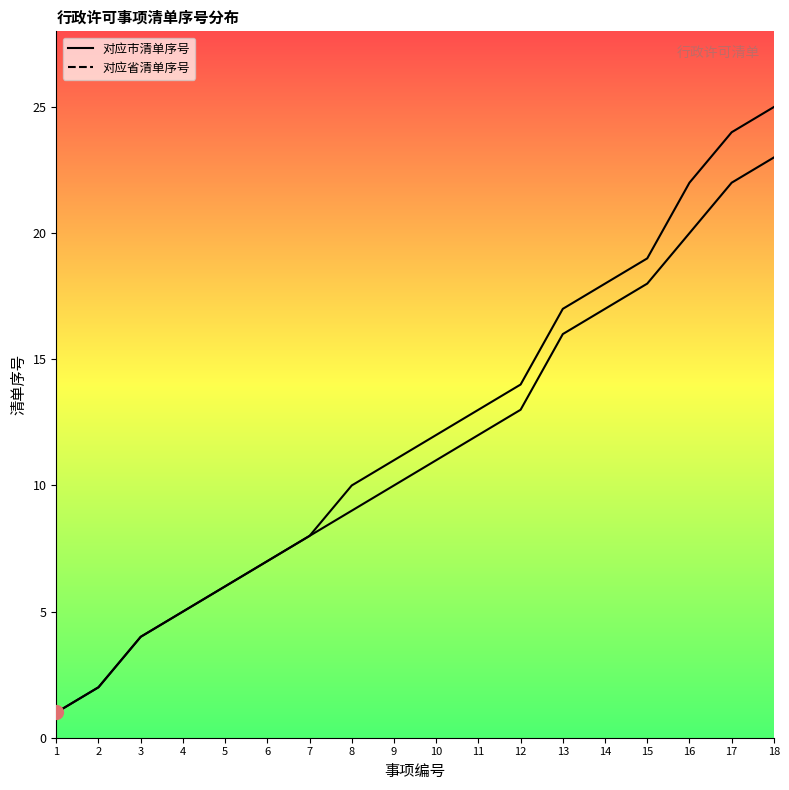

At which category is the sum across all series the highest?

18